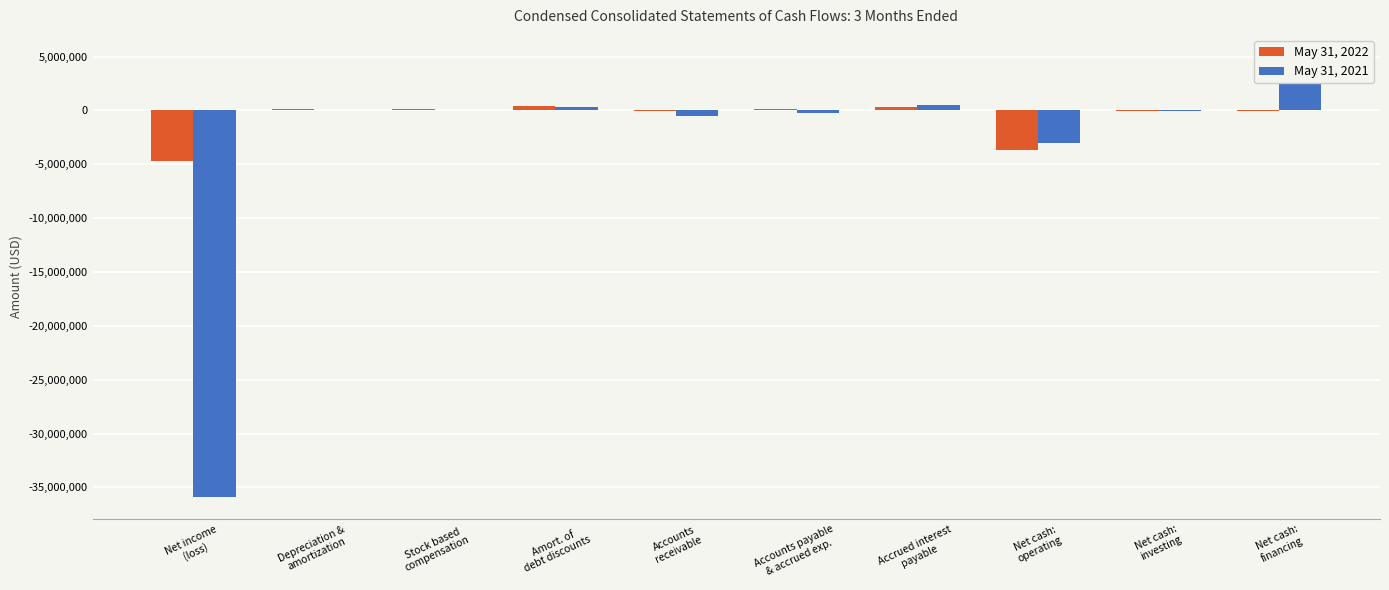

Which series has the largest total across all categories?

May 31, 2022